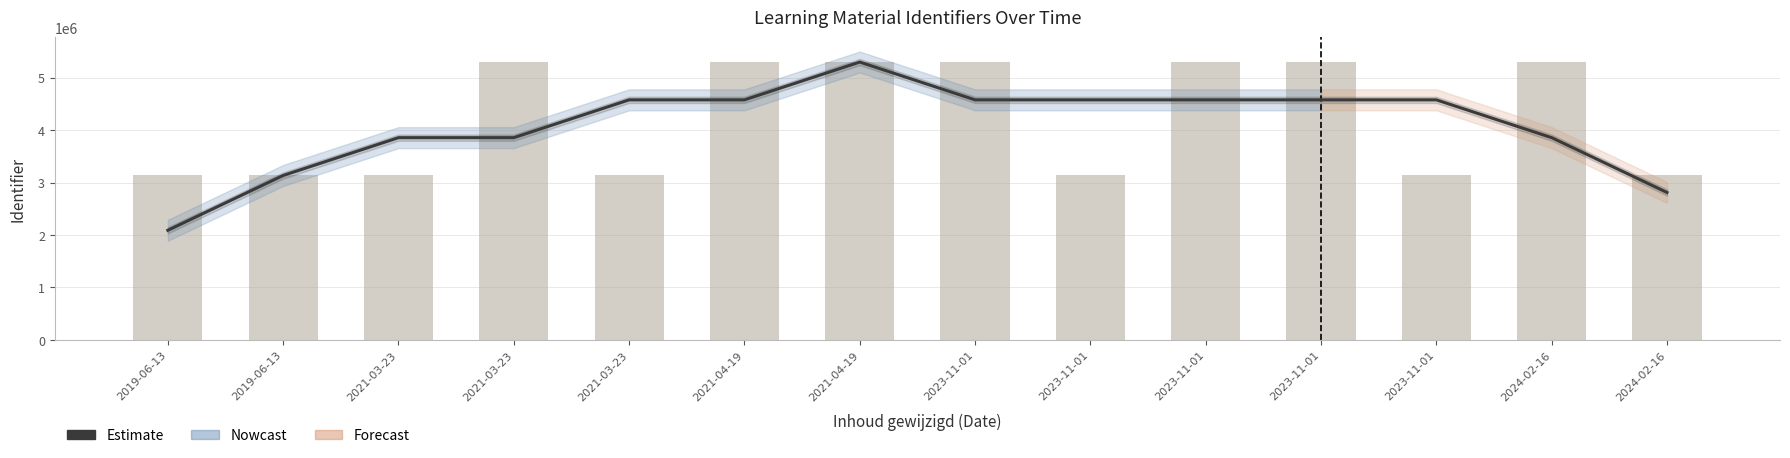

Rank the categories by value from highest to lowest.

2021-04-19, 2023-11-01, 2023-11-01, 2023-11-01, 2023-11-01, 2023-11-01, 2021-04-19, 2021-03-23, 2024-02-16, 2021-03-23, 2021-03-23, 2019-06-13, 2024-02-16, 2019-06-13